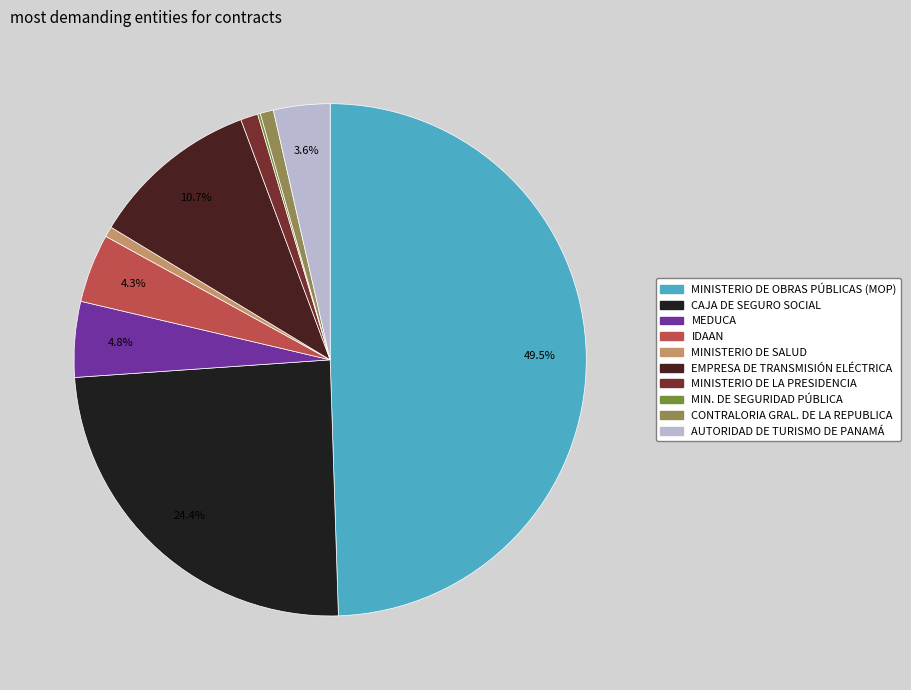

Combined, what portion of the pie is AUTORIDAD DE TURISMO DE PANAMÁ and MEDUCA?

8.3%